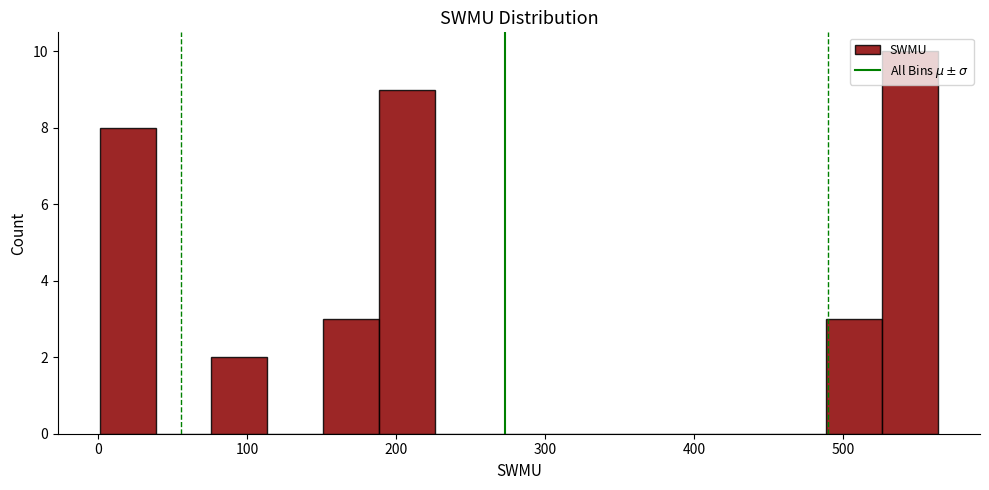

Around what value on the x-axis is the tallest bar? Give the approximate position of its centre, as read against the axis.

550